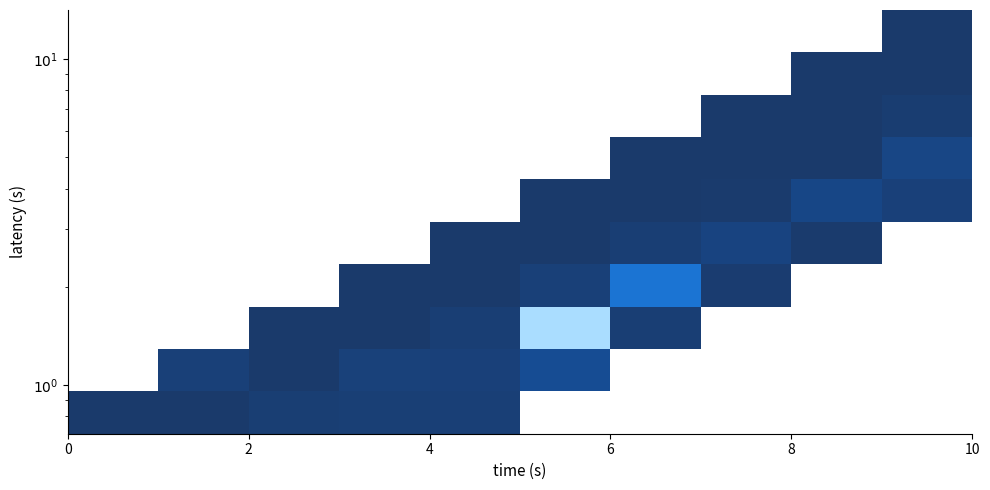

What is the spread (max minus min) of values at 6?

16.0